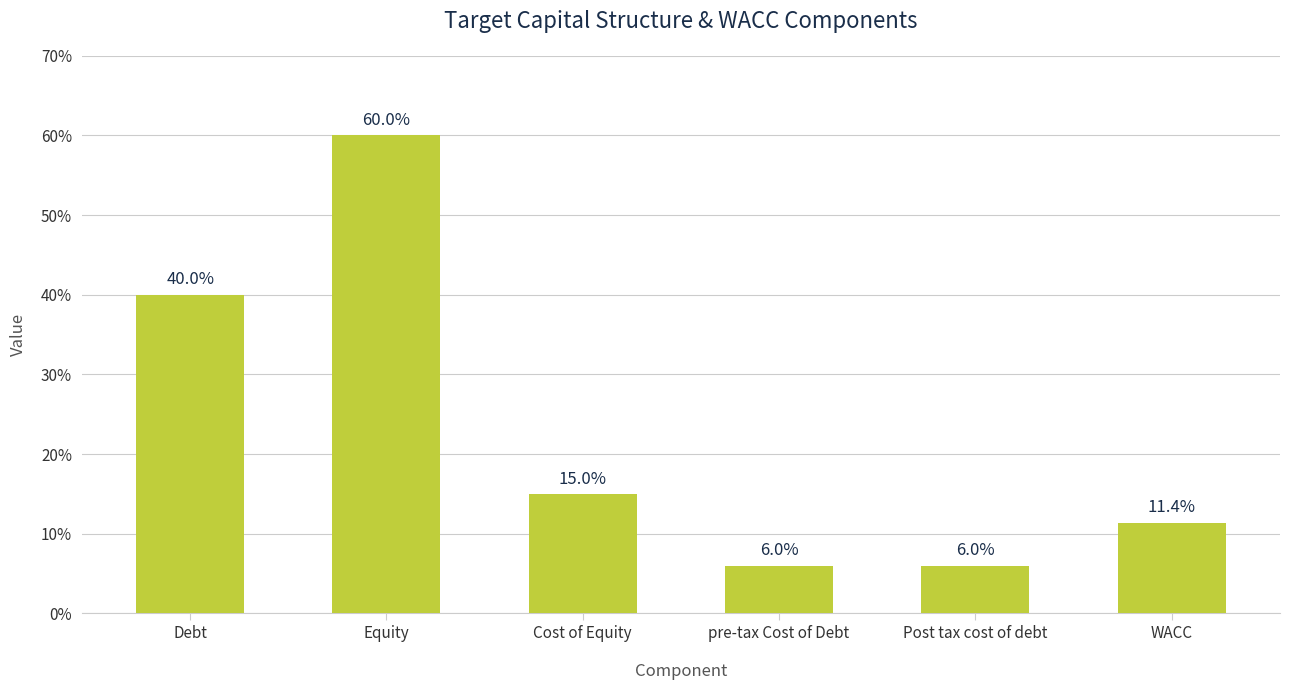

How many series are shown in this chart?

1